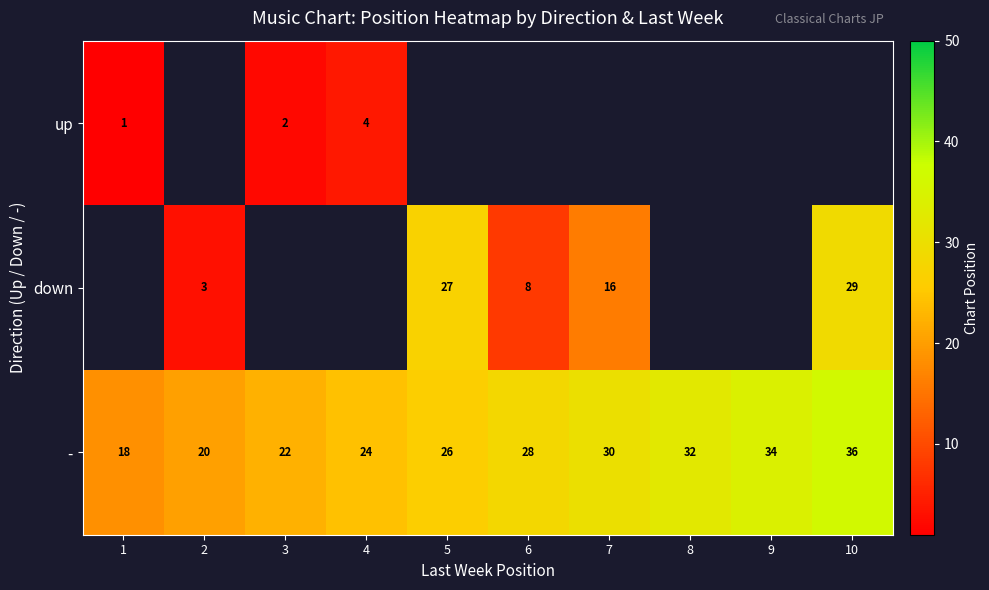

At how many categories does at least one series exceed 29?

4